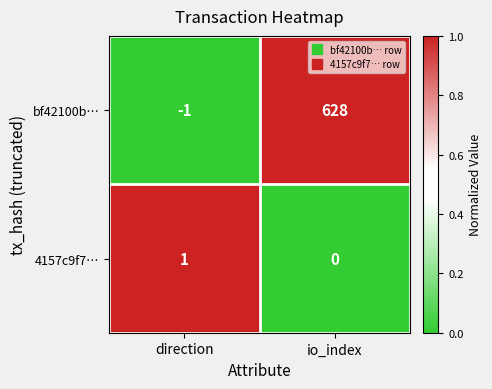

True or false: bf42100b… has a value of 628 at io_index.

True